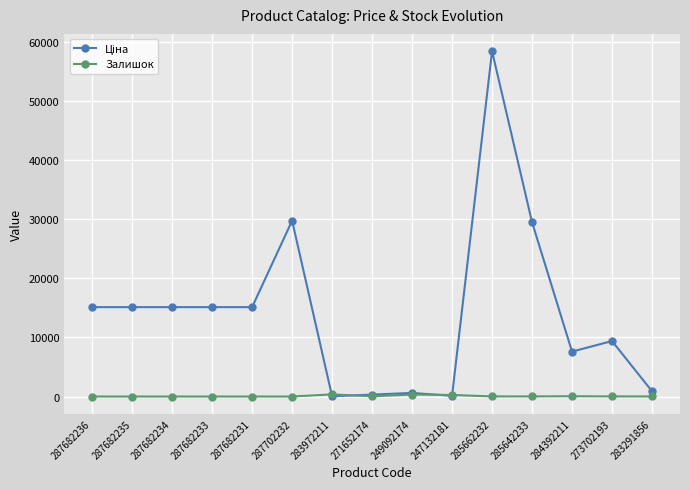

The Залишок series shows 0.0 at 287682235. True or false?

True